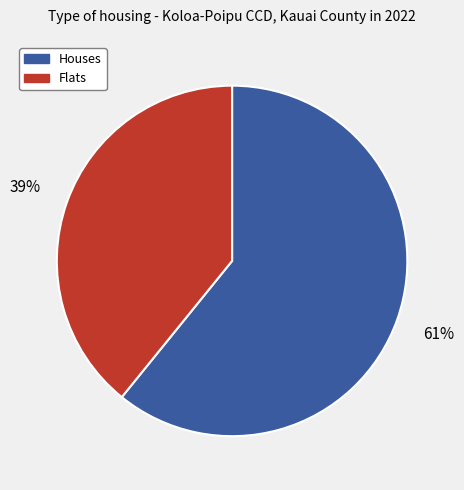

Which slice represents more than half of the pie?

Houses